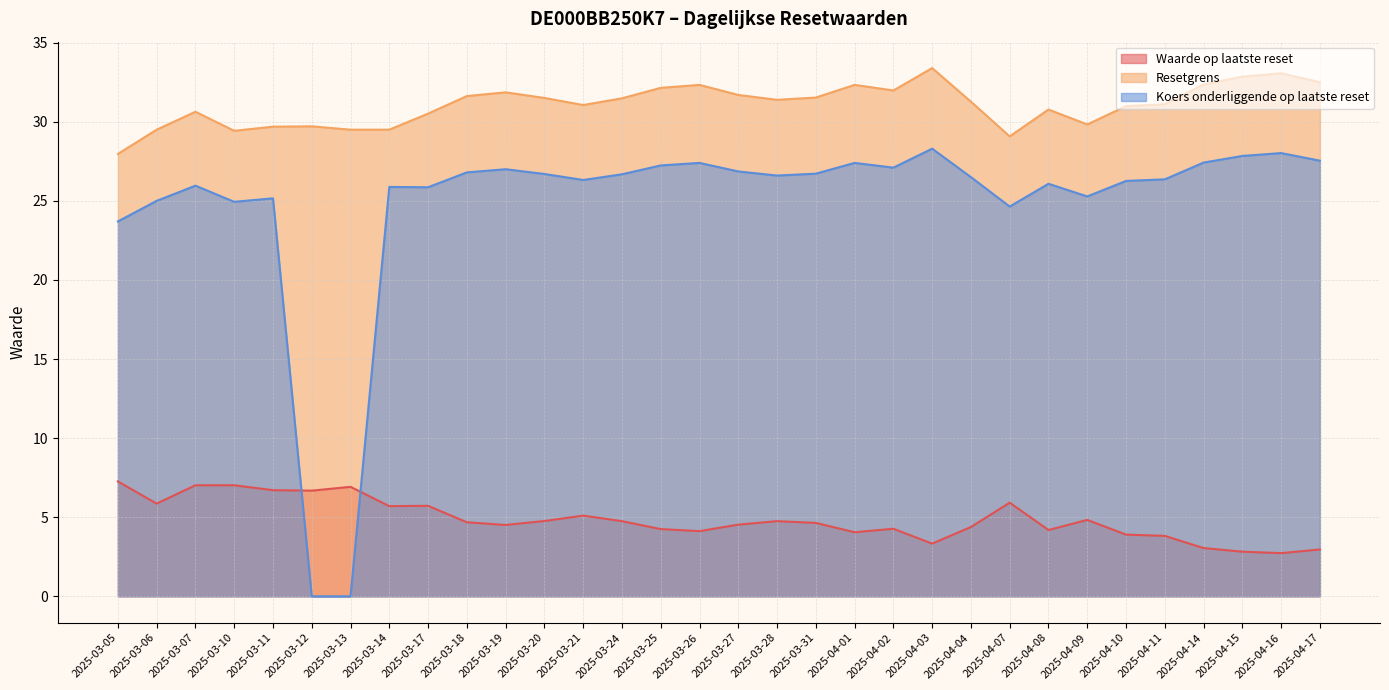

Which series changed the most between 2025-03-20 and 2025-04-16?

Waarde op laatste reset